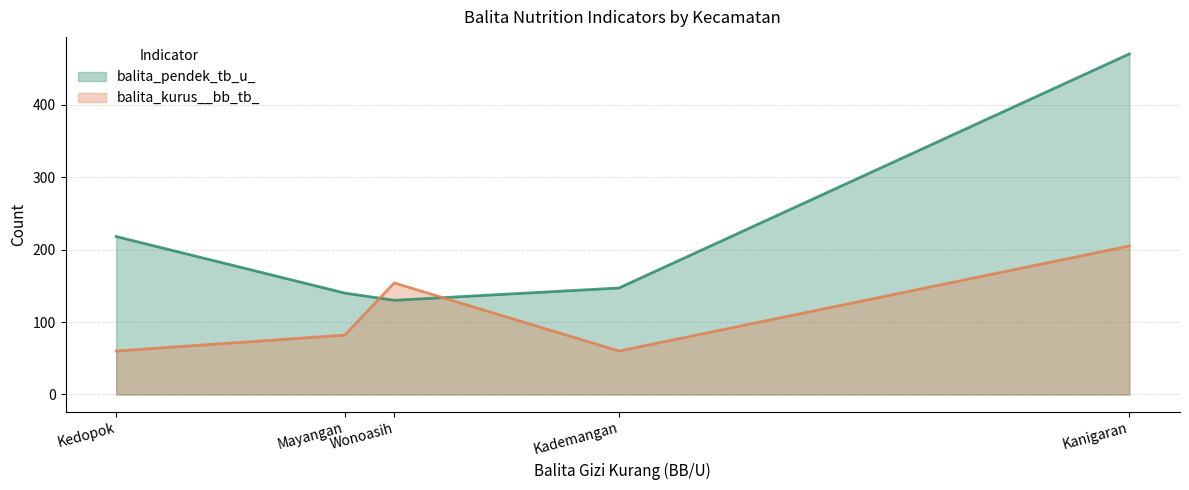

Read the balita_kurus__bb_tb_ value at Kedopok, to the nearest 50.

50